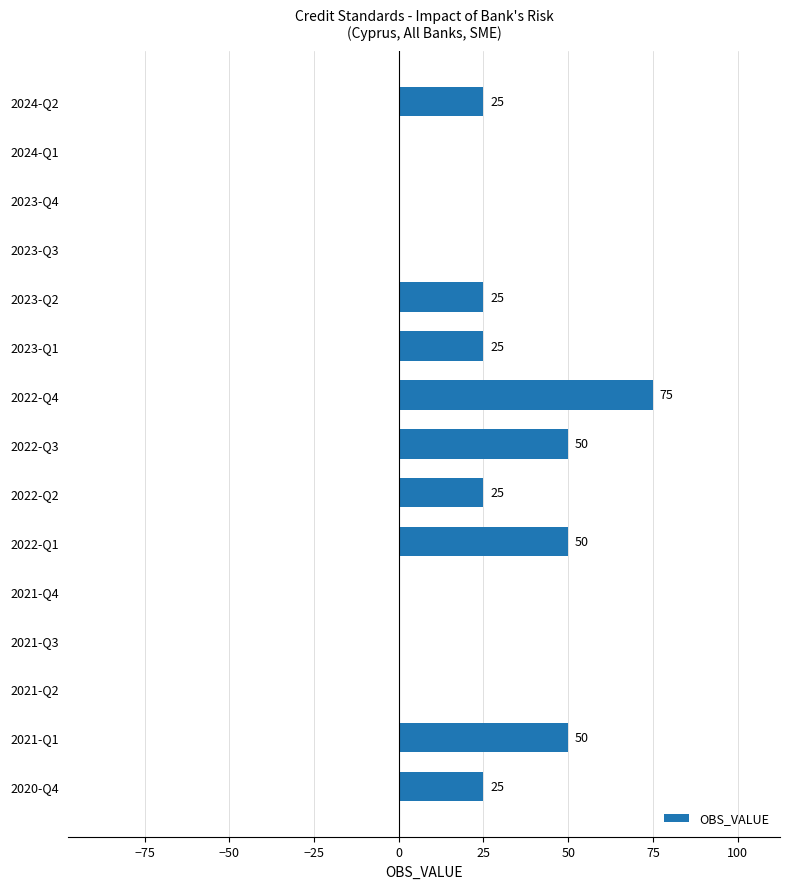

Read the value at 2022-Q2.

25